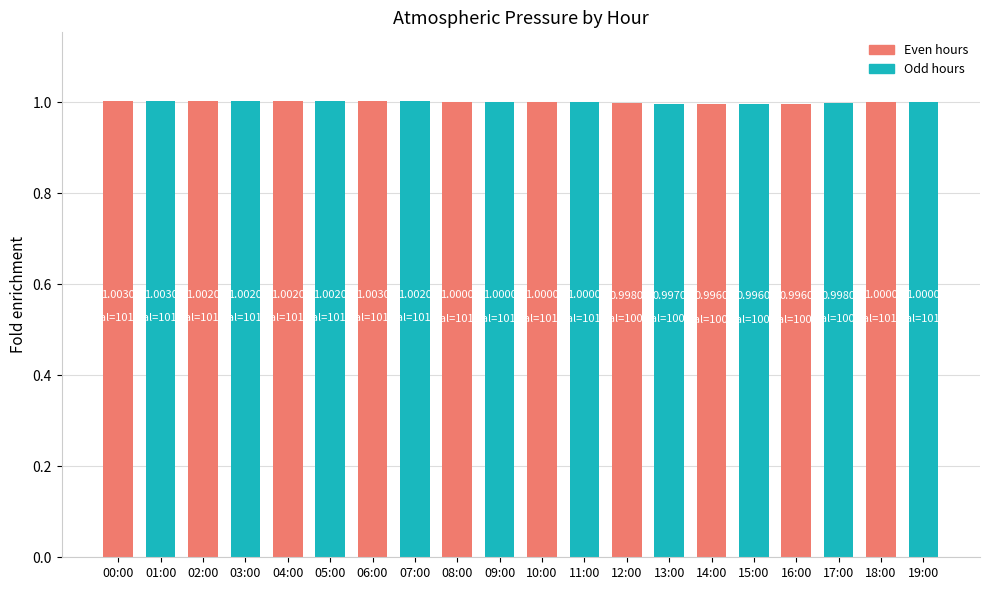

What is the sum of the values at 01:00 and 07:00?

2.0